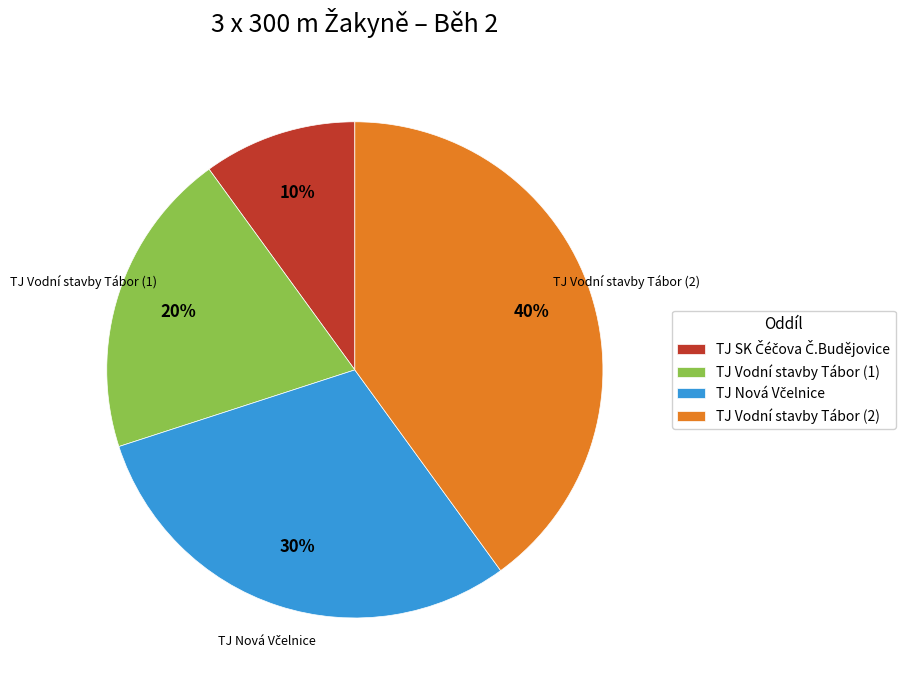

To the nearest percent, what is the difference between the largest and smallest slice percentages?

30%